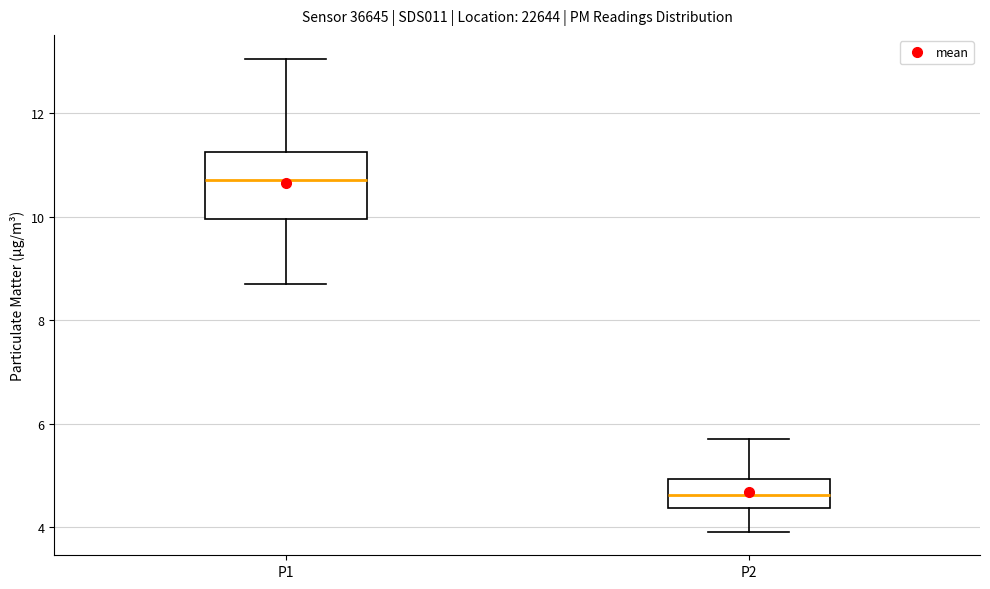

Reading left to right, read every box against the y-axis: the position of its median line, the range the box covers, and the ends of its whiskers. The values are not printed on the chart, so give them approximately, as read against the axis.

P1: median 10.8, box 10.0 to 11.2, whiskers 8.8 to 13.0
P2: median 4.6, box 4.4 to 5.0, whiskers 4.0 to 5.8